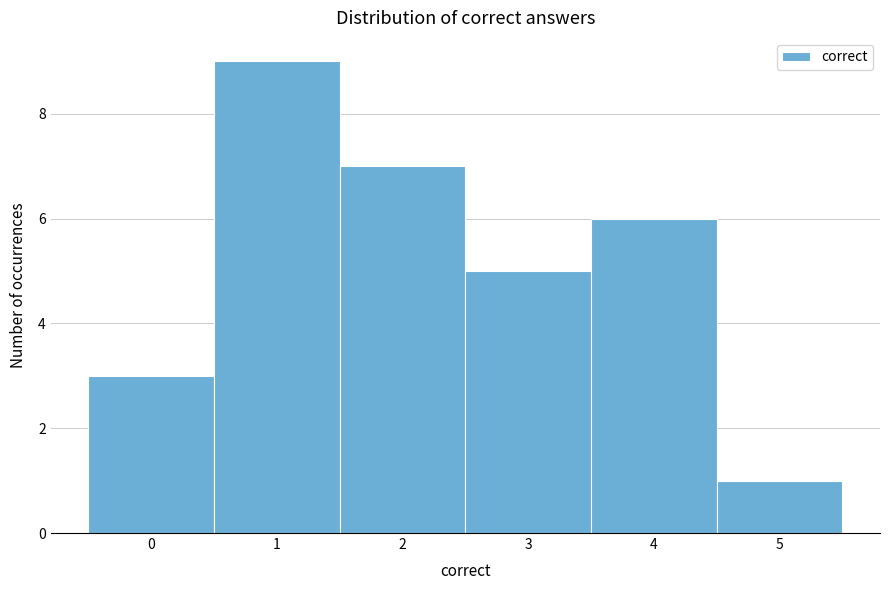

Which range on the x-axis has the tallest bar?

0.5 to 1.5